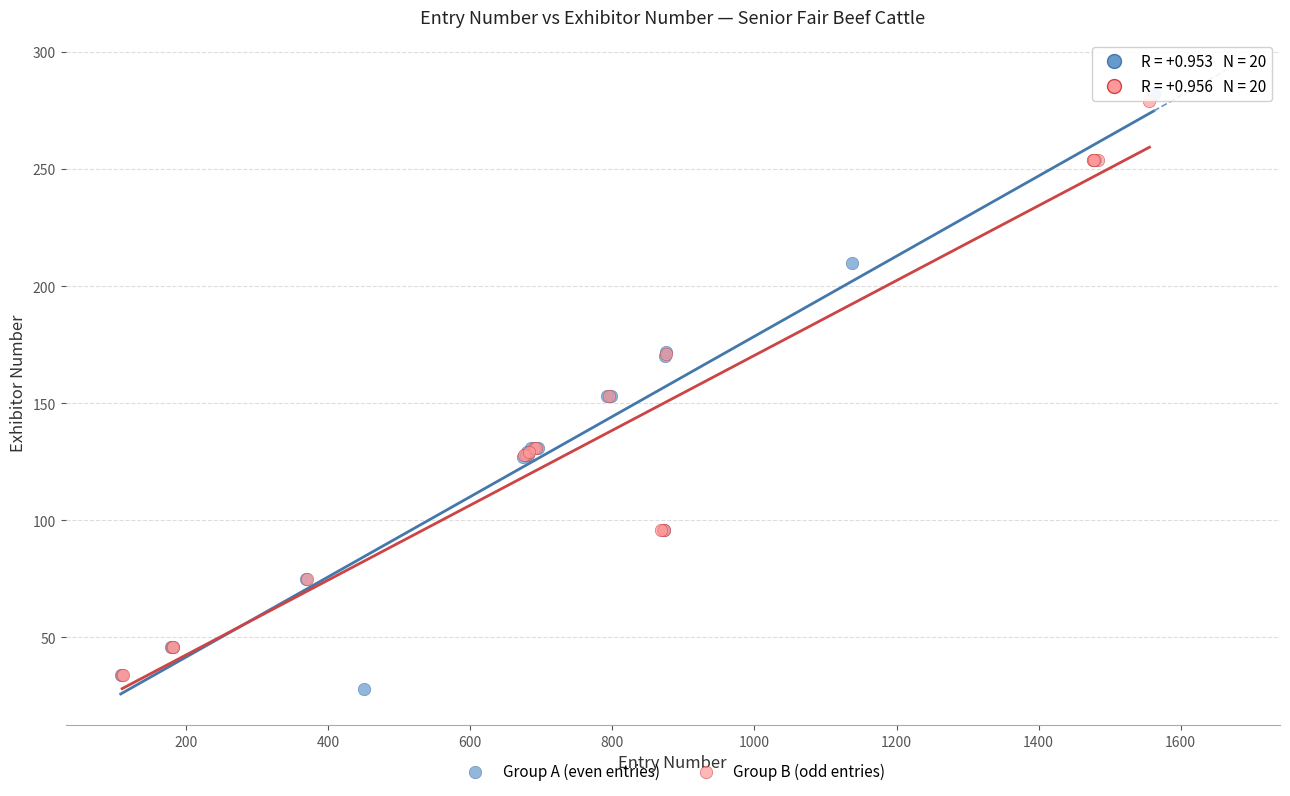

What are all the series names shown in the legend?

Group A (even entries), Group B (odd entries)